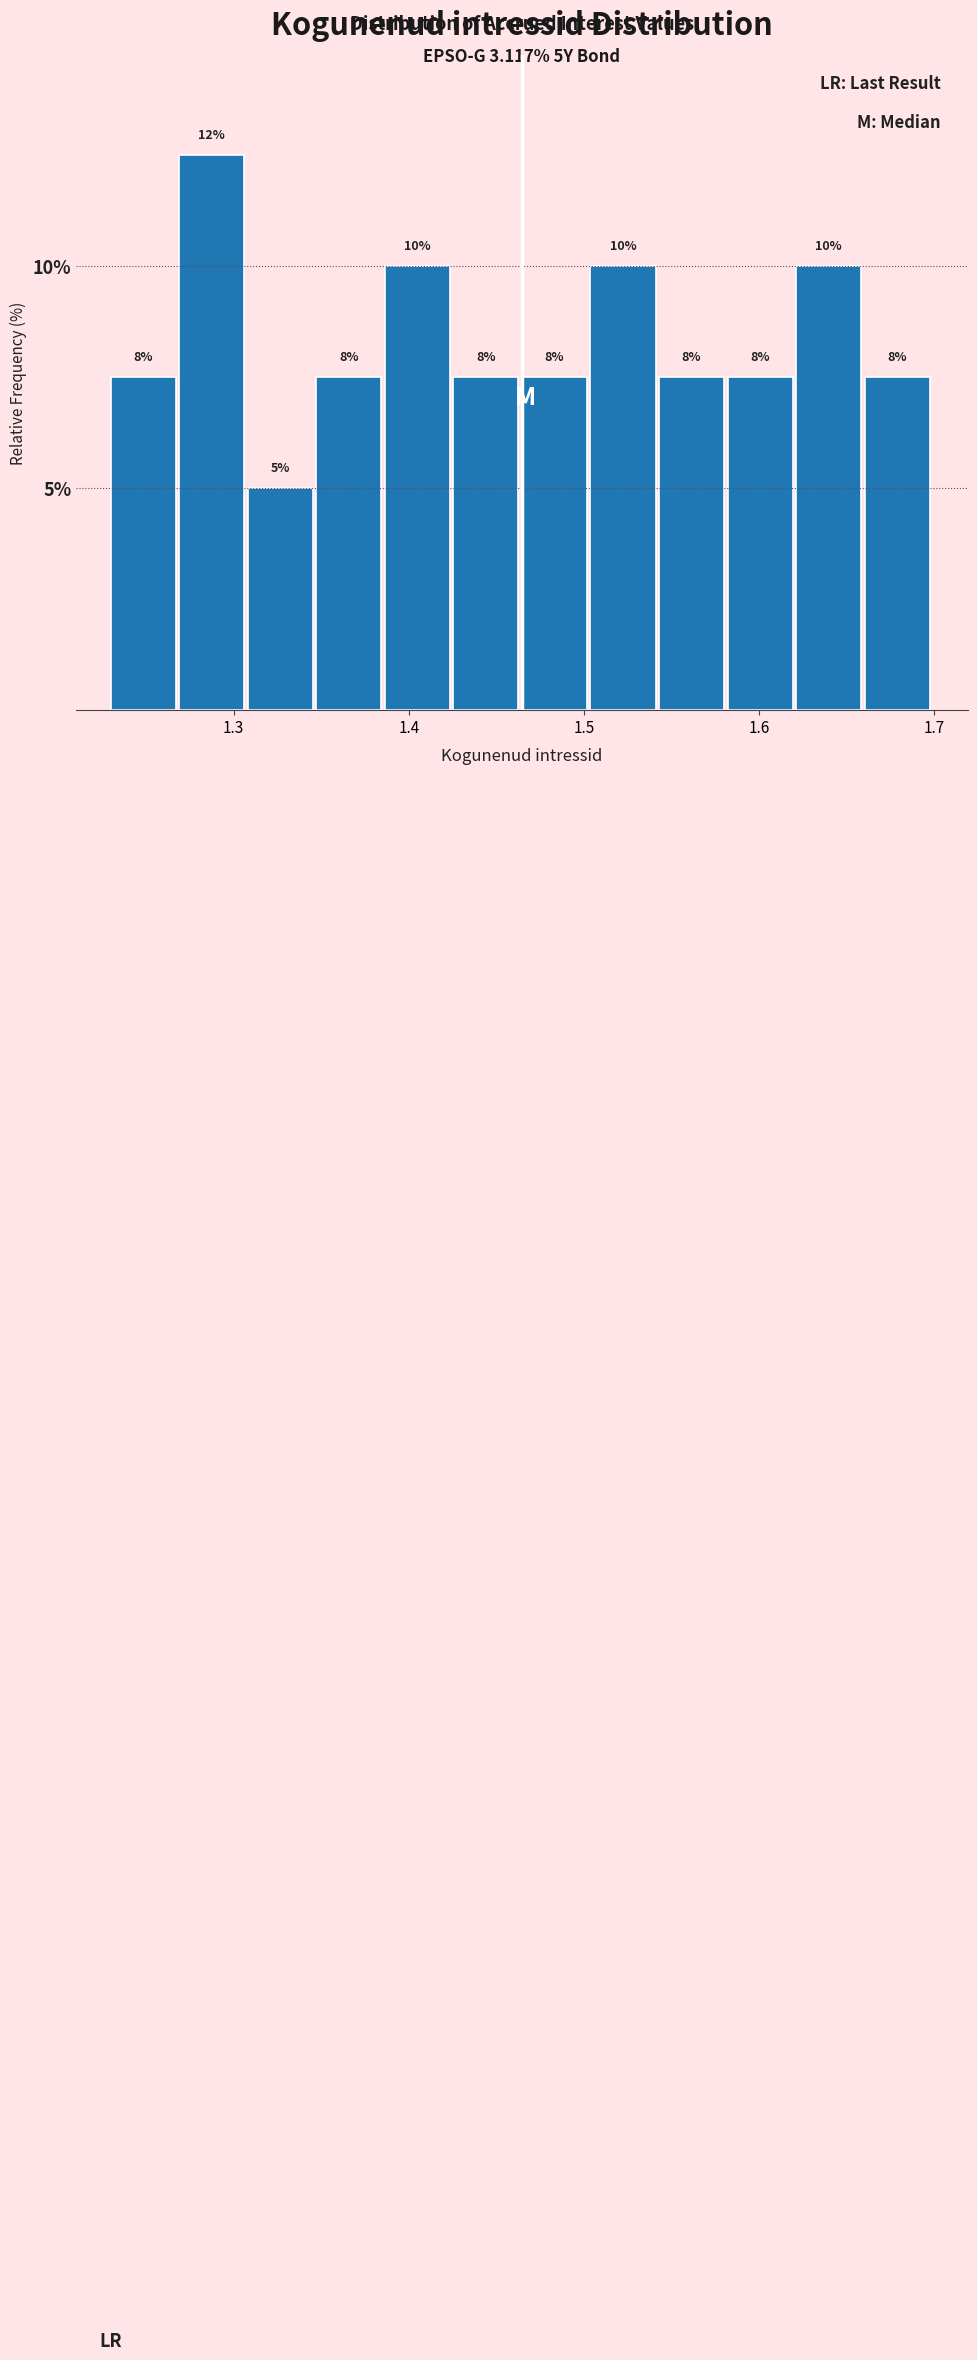

Around what value on the x-axis is the tallest bar? Give the approximate position of its centre, as read against the axis.

1.29